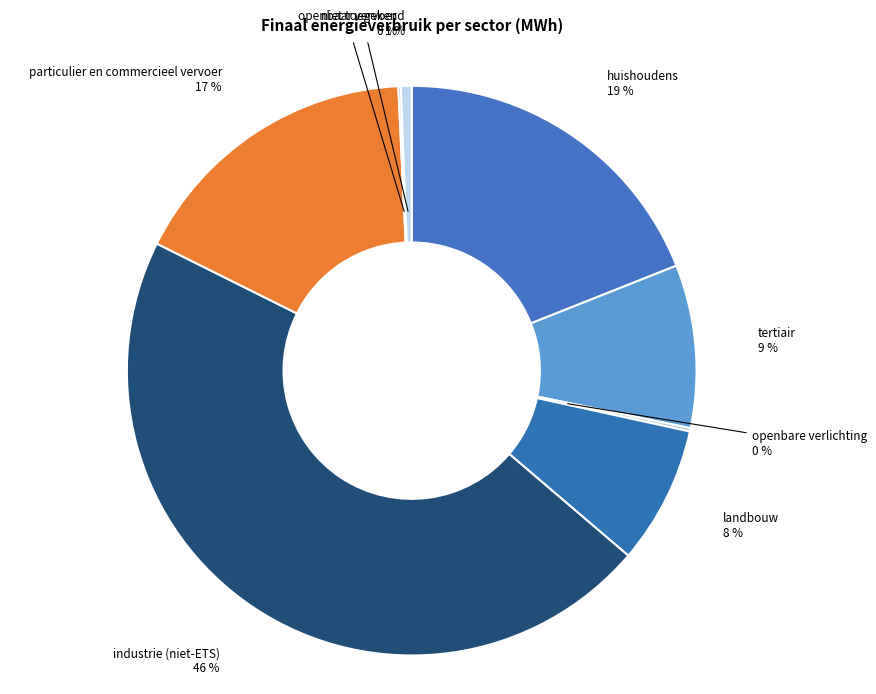

Combined, do particulier en commercieel vervoer and tertiair account for over 50%?

No